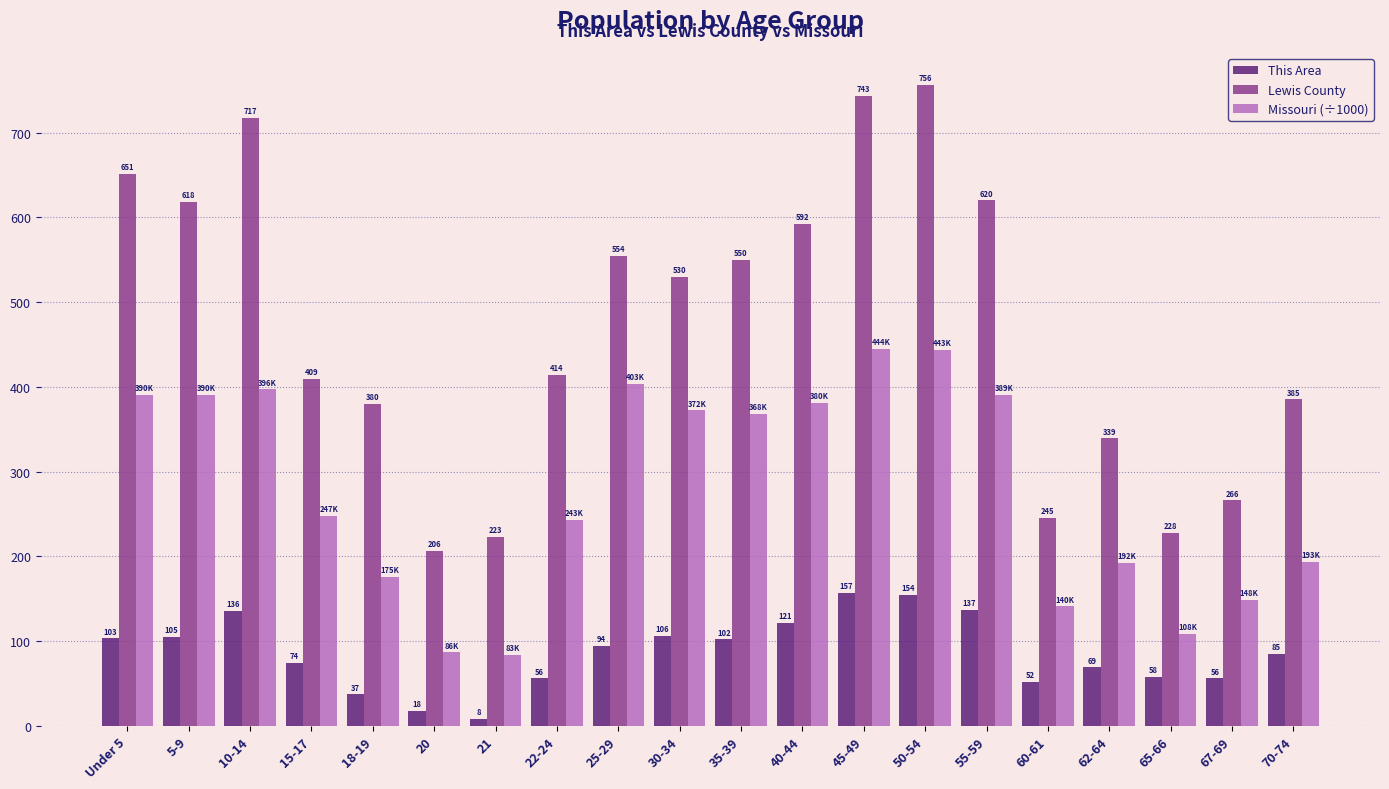

Is the value of Lewis County at 60-61 greater than the value of This Area at 30-34?

Yes